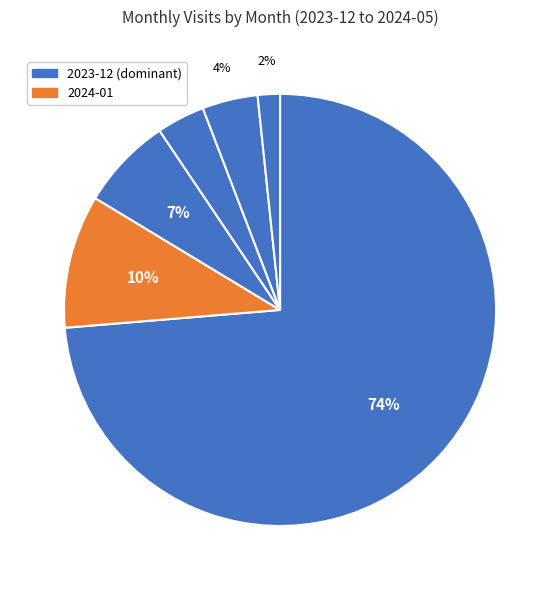

How many segments does this pie chart have?

6